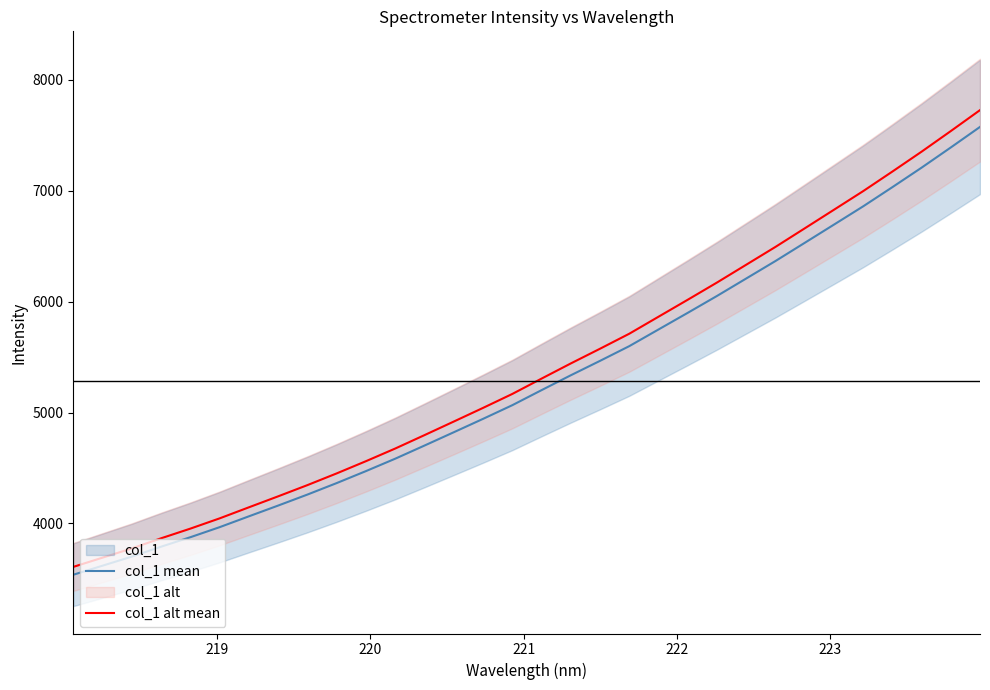

What is the maximum value for col_1 alt mean?

7727.3